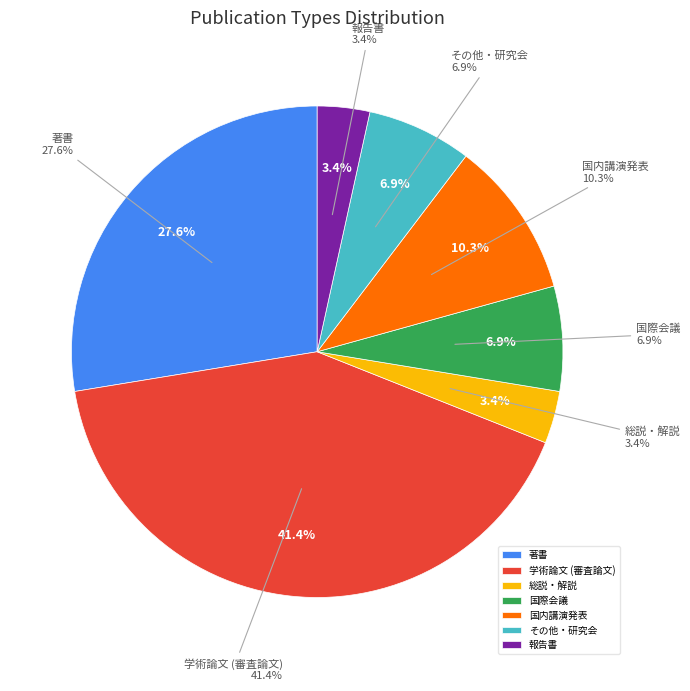

To the nearest percent, what is the difference between the 学術論文 (審査論文) and 国内講演発表 slice percentages?

31%